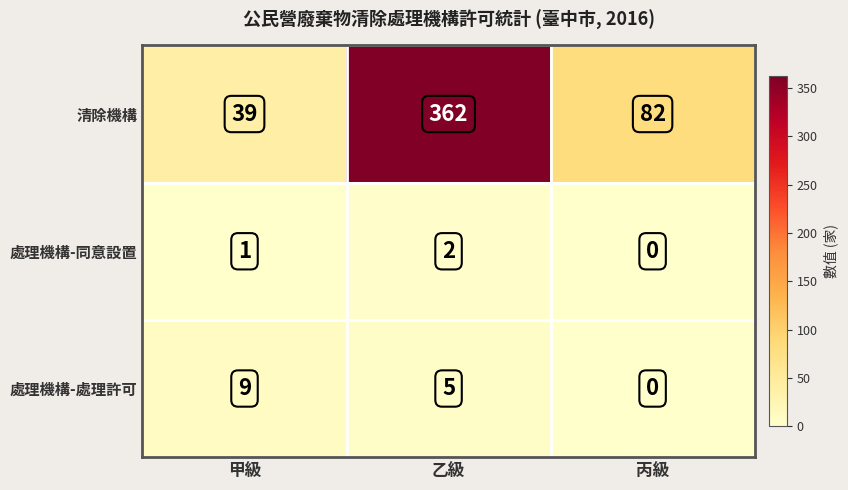

Which series has the largest total across all categories?

清除機構